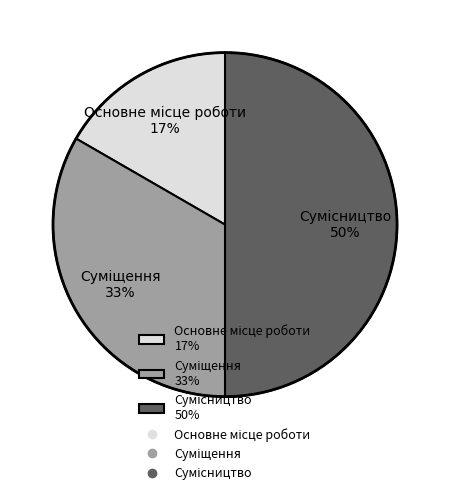

To the nearest percent, what is the difference between the largest and smallest slice percentages?

33%